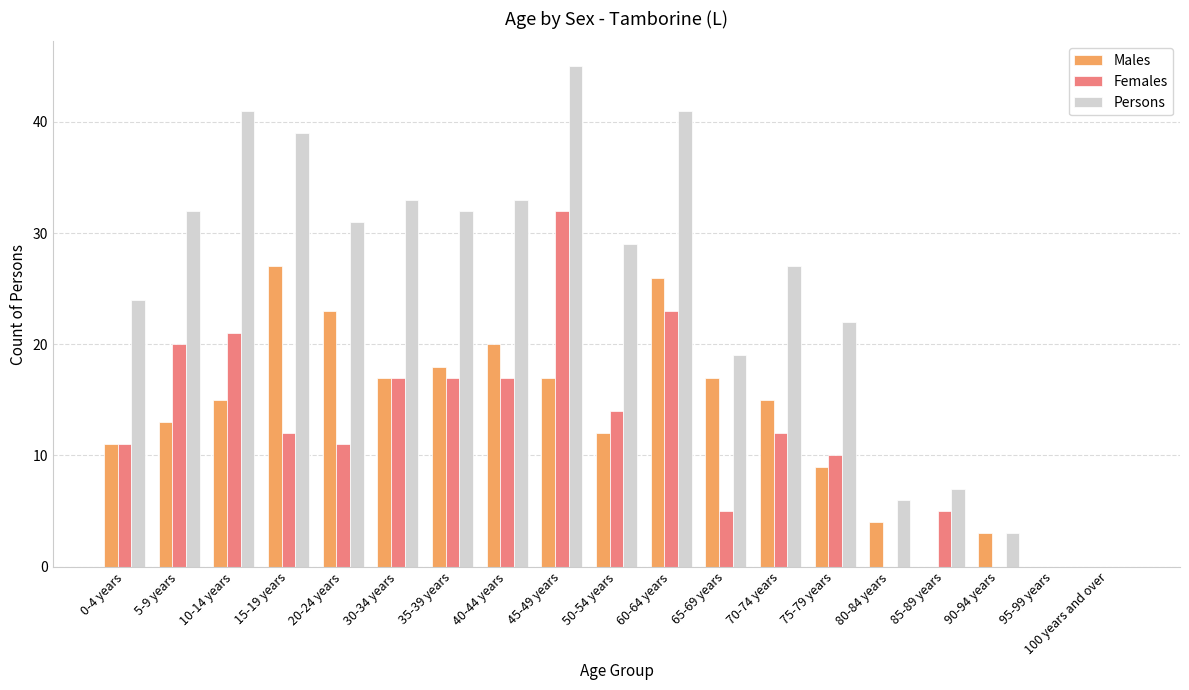

Which series has the widest spread of values?

Persons